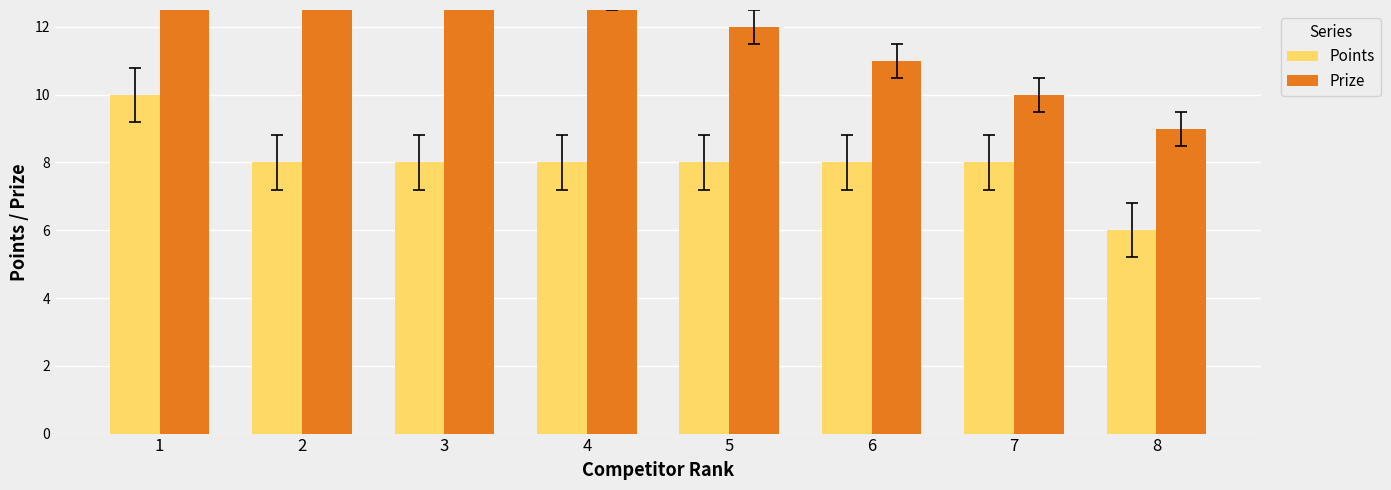

What is the value of the Points bar at the 6th from the left?

8